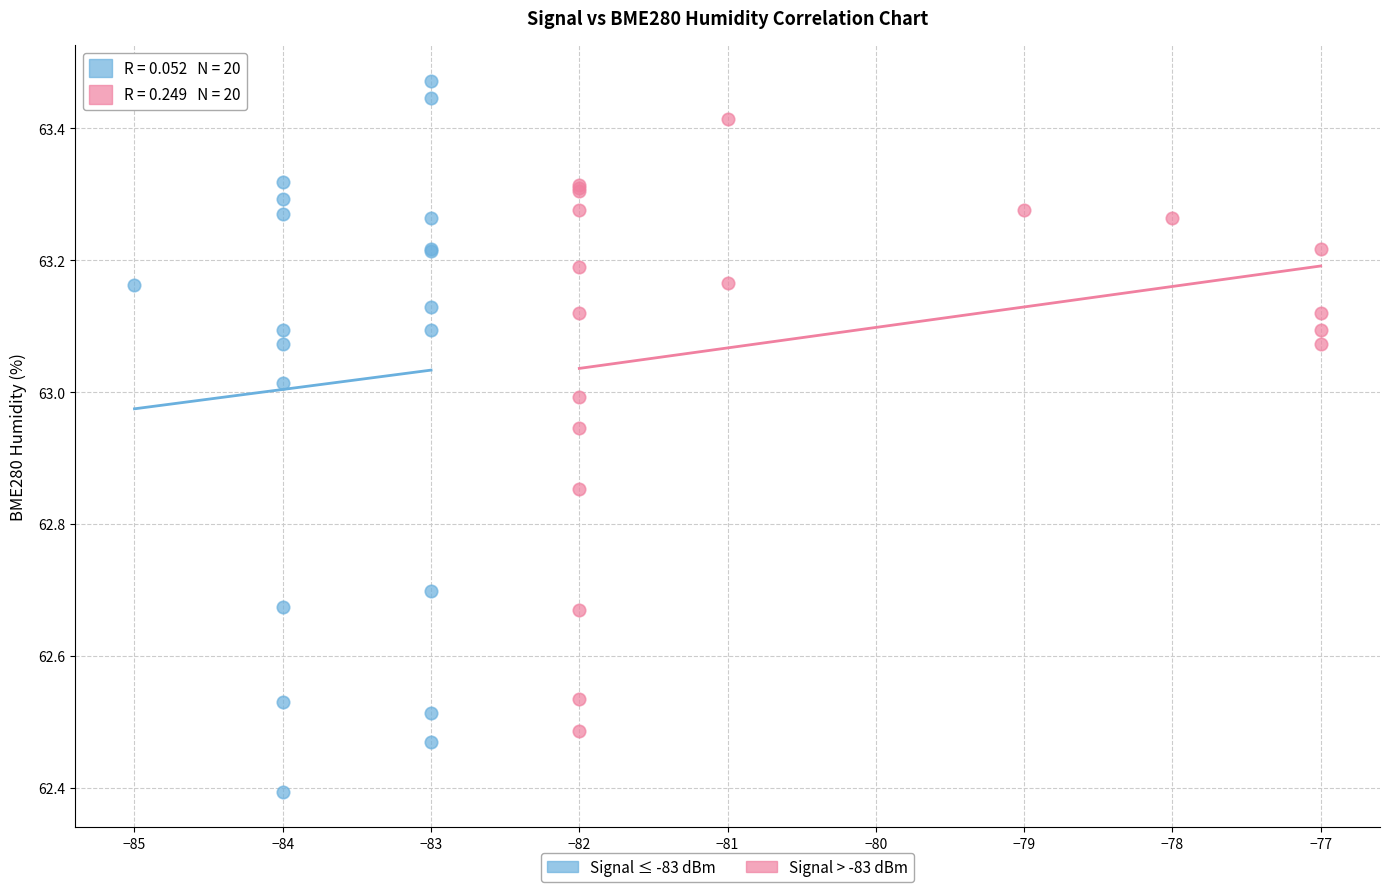

Which series reaches the maximum Y coordinate?

Signal ≤ -83 dBm